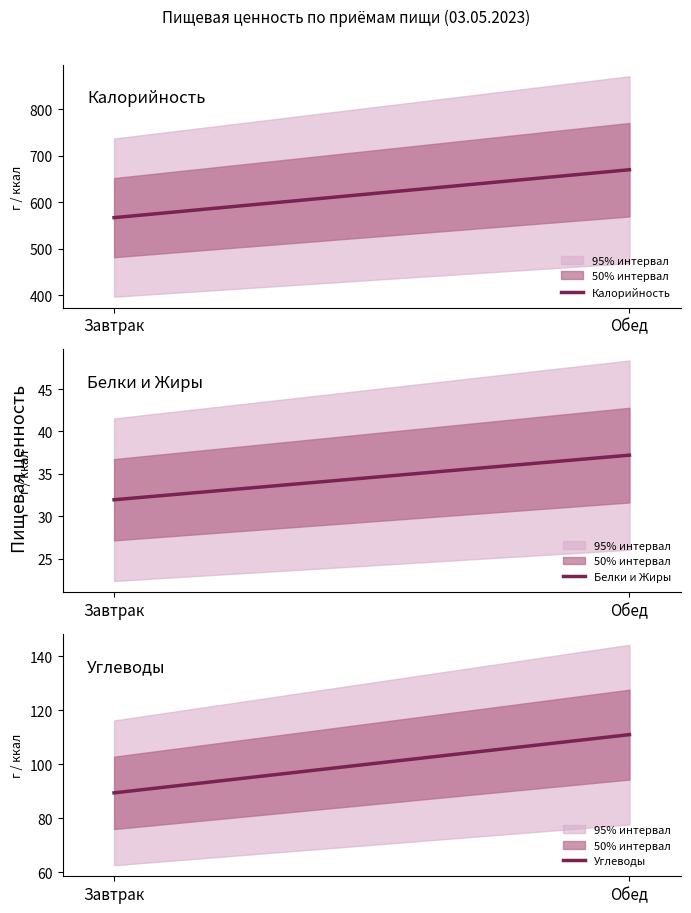

Does the chart display data point markers on the line(s)?

No